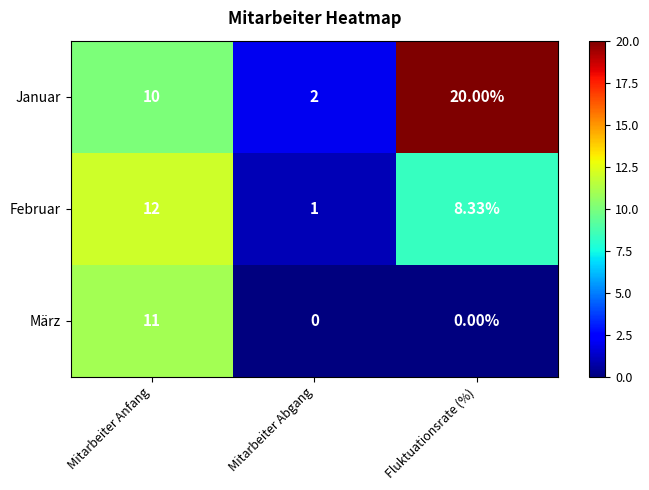

Which series changed the most between Mitarbeiter Abgang and Fluktuationsrate (%)?

Januar